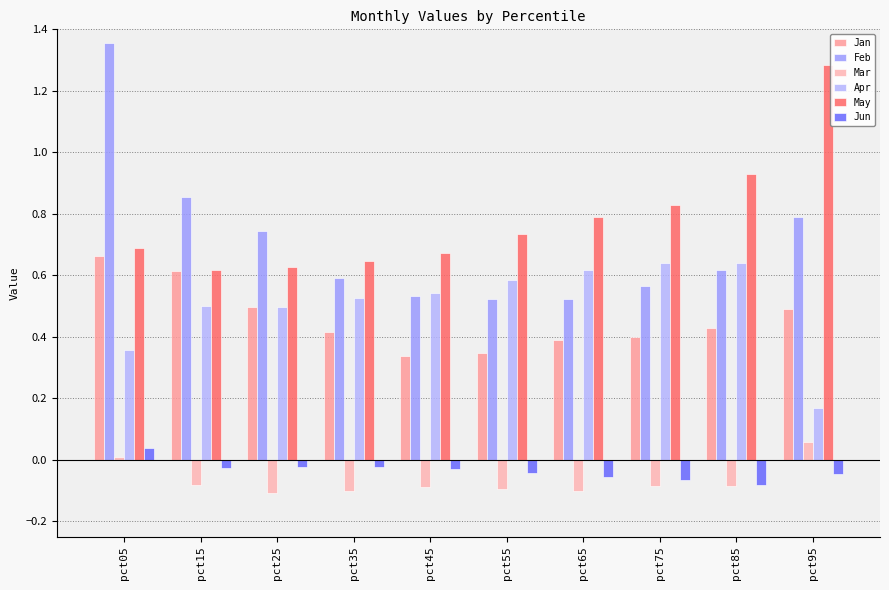

How many May values are between 0 and 1?

9